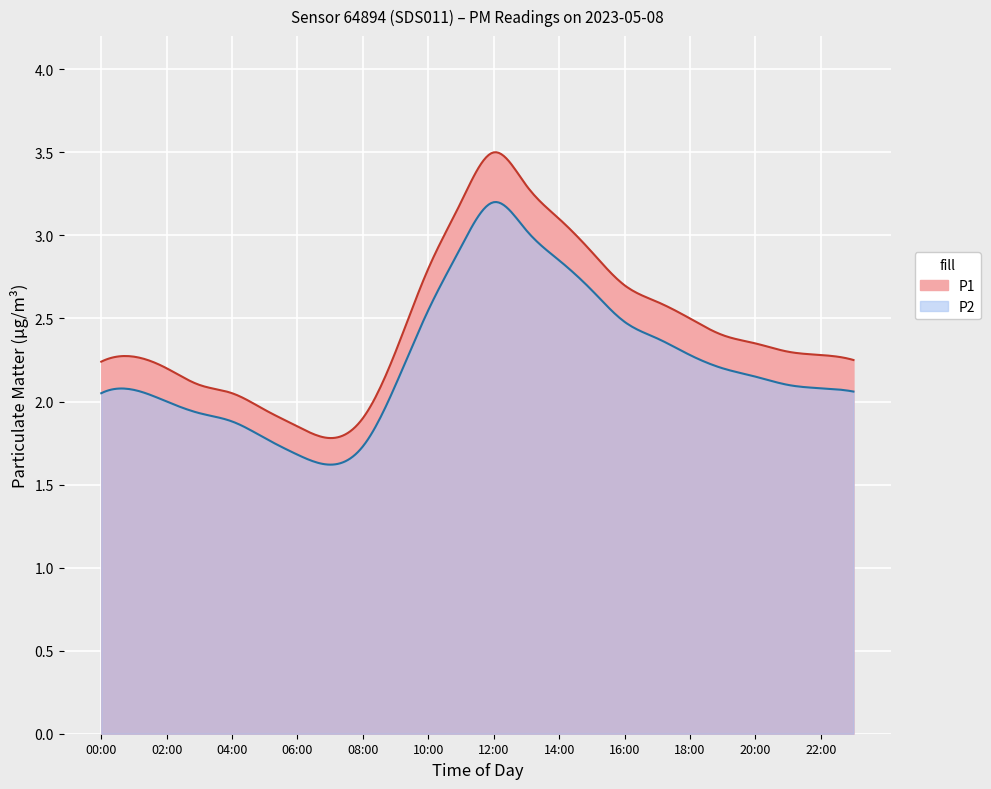

Reading left to right, what are all the values shown in this chart?

P1: 2.2	2.3	2.2	2.1	2.0	1.9	1.9	1.8	1.9	2.3	2.8	3.2	3.5	3.3	3.1	2.9	2.7	2.6	2.5	2.4	2.4	2.3	2.3	2.2
P2: 2.0	2.1	2.0	1.9	1.9	1.8	1.7	1.6	1.7	2.1	2.5	2.9	3.2	3.0	2.9	2.7	2.5	2.4	2.3	2.2	2.1	2.1	2.1	2.1